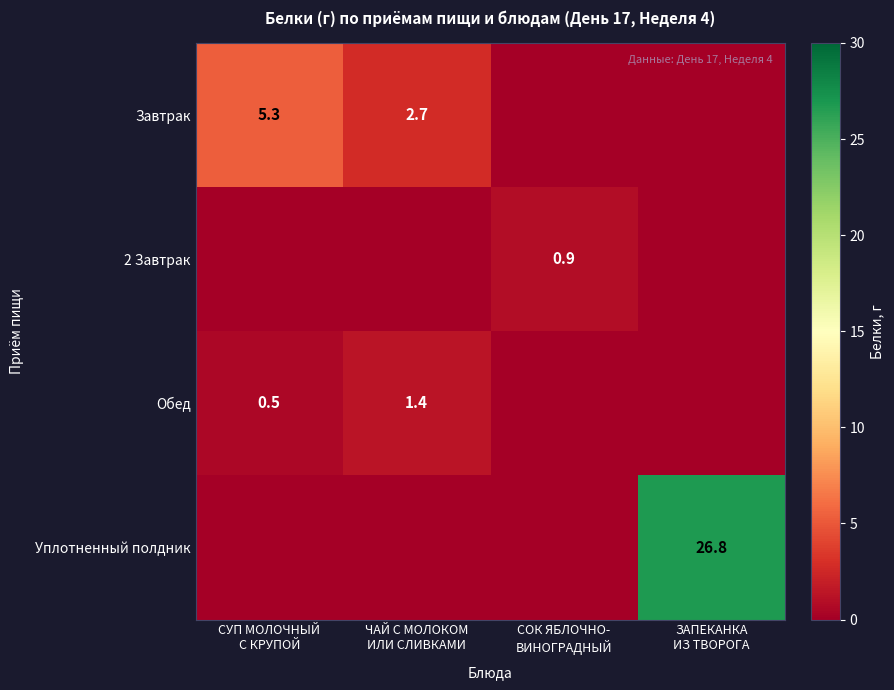

True or false: Обед has a value of 0.7 at СОК ЯБЛОЧНО- ВИНОГРАДНЫЙ.

False